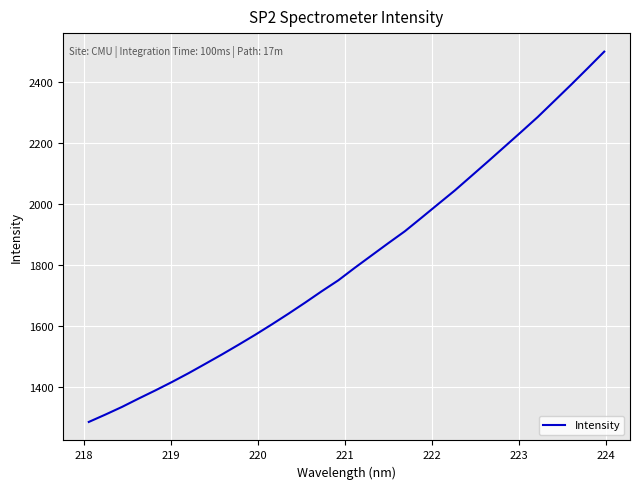

What is the minimum value shown in the chart?

1285.4